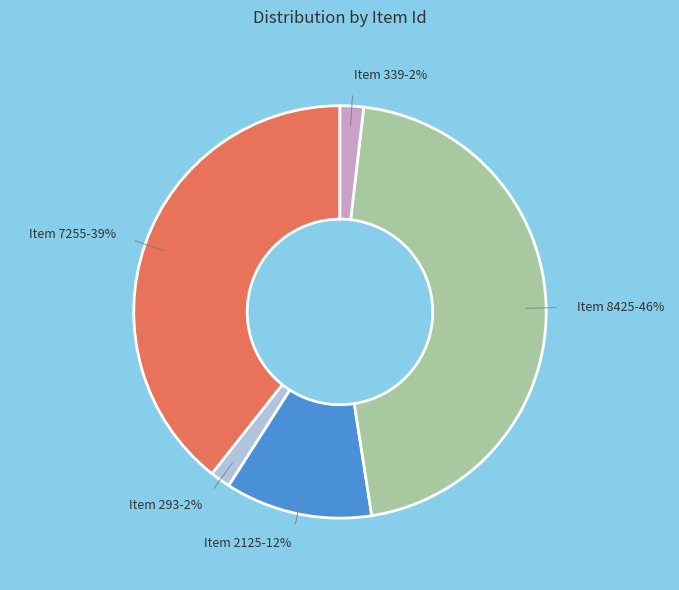

Does any single category account for the majority?

No